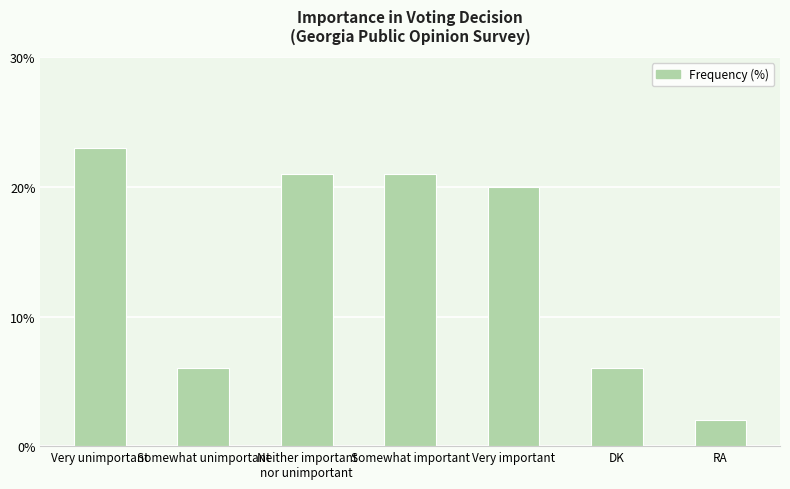

Where does the data first go above 20?

Very unimportant